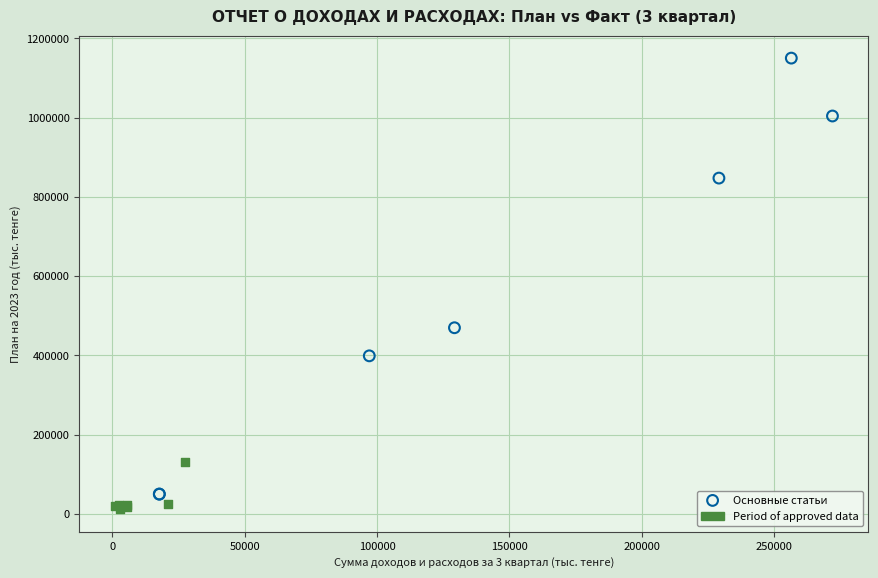

Which series contains the highest Y value?

Основные статьи